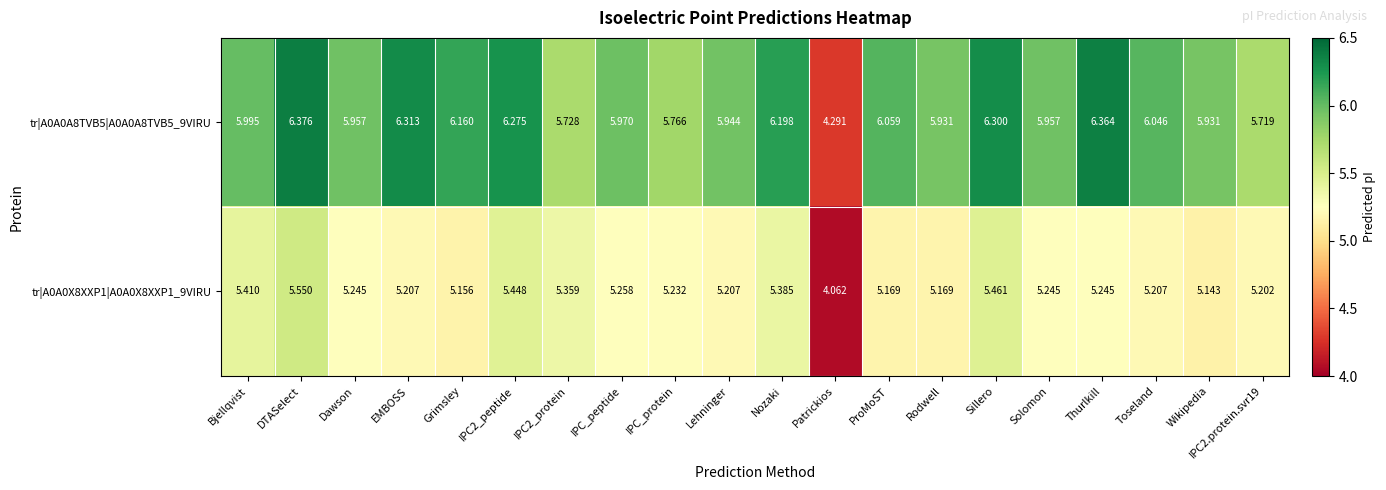

Is the value of tr|A0A0A8TVB5|A0A0A8TVB5_9VIRU at IPC2_protein greater than the value of tr|A0A0X8XXP1|A0A0X8XXP1_9VIRU at Lehninger?

Yes